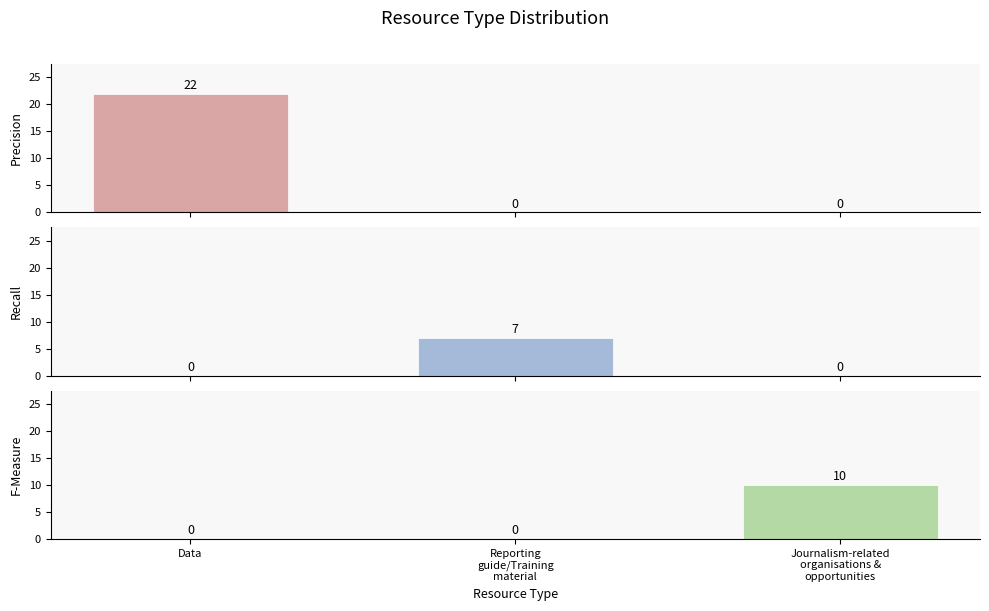

Are the bars horizontal?

No